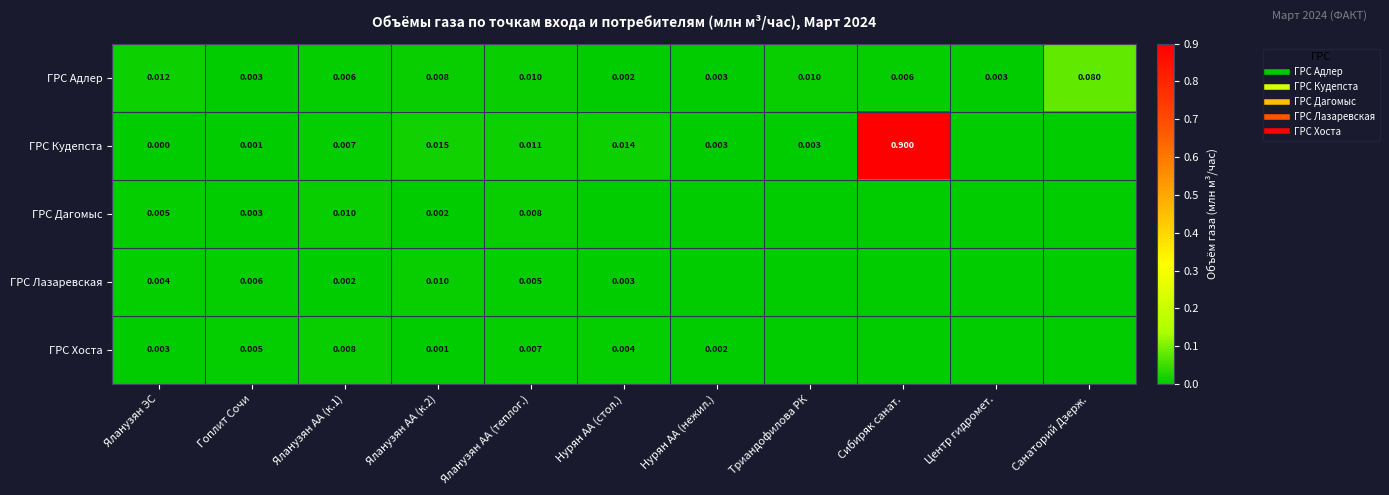

What is the maximum value shown in the chart?

0.9